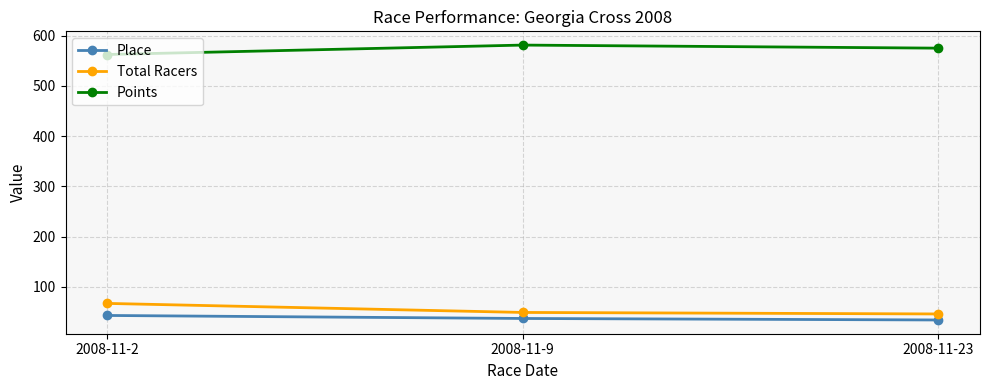

What is the difference between the highest and lowest values at 2008-11-2?

519.5